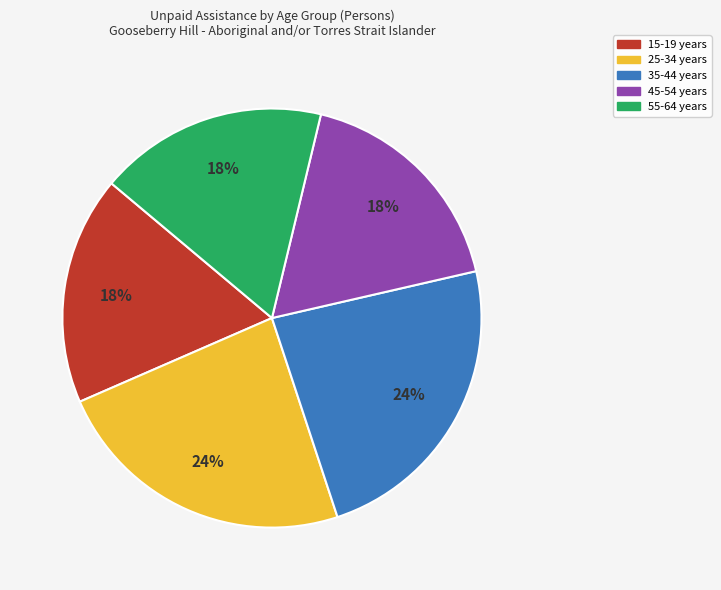

To the nearest percent, what is the difference between the largest and smallest slice percentages?

6%